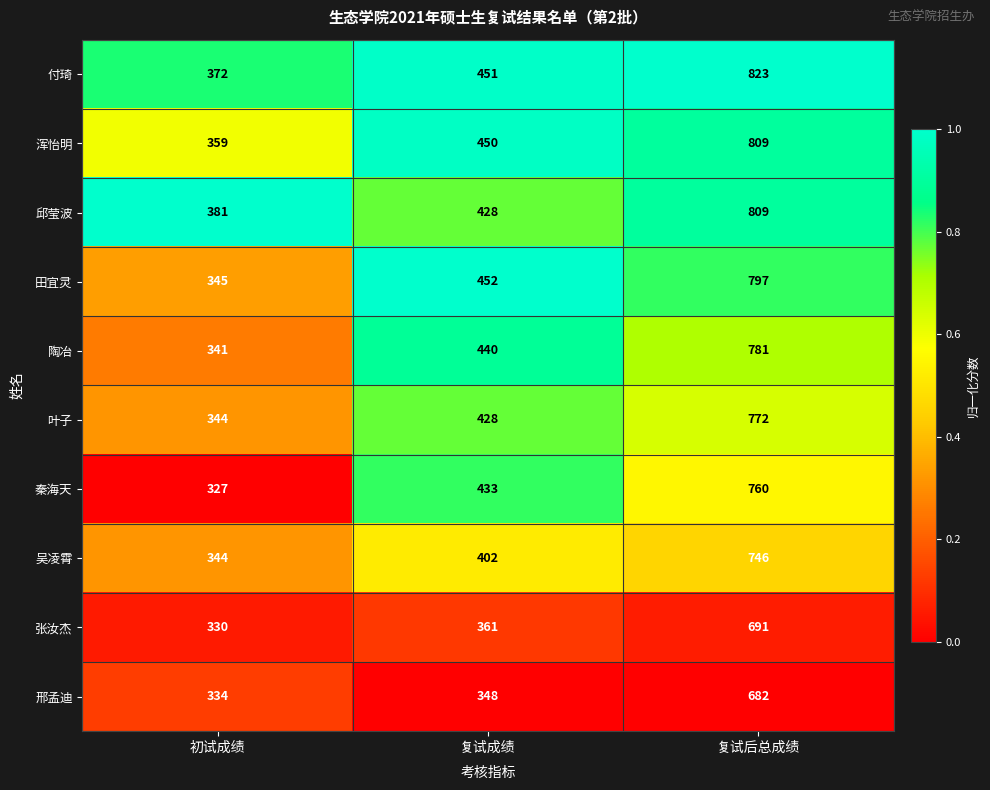

What is the approximate value of 陶冶 at 初试成绩, to the nearest 10?

340